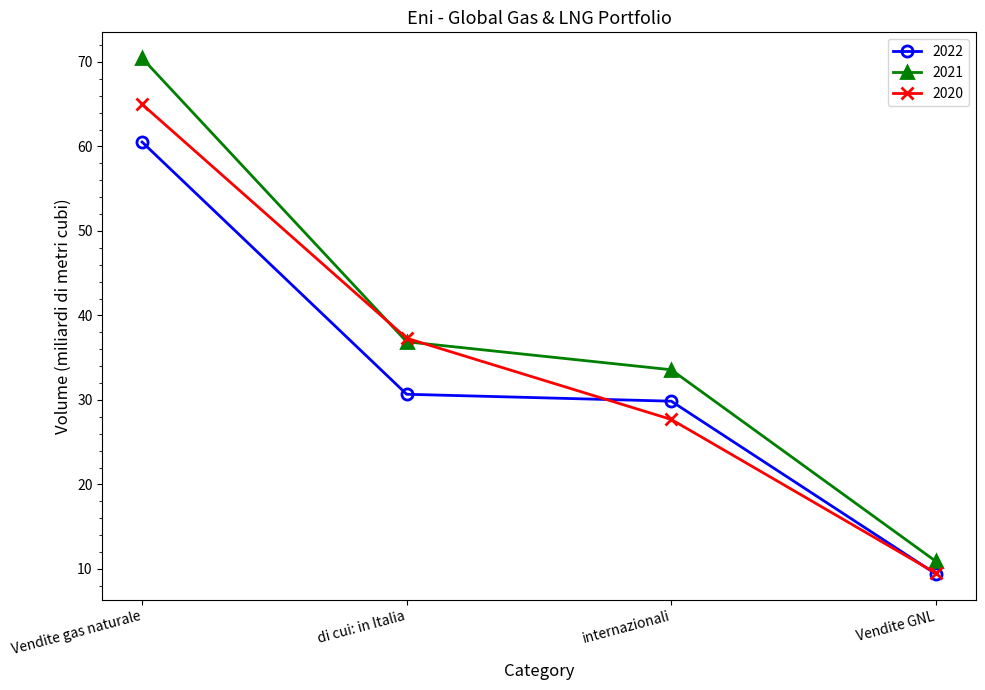

Is this an area chart (filled region under the line)?

No